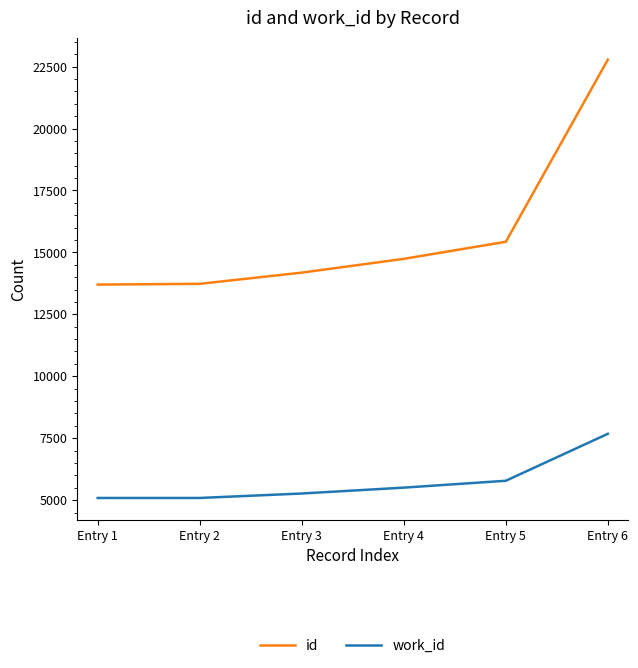

Does the chart display data point markers on the line(s)?

No